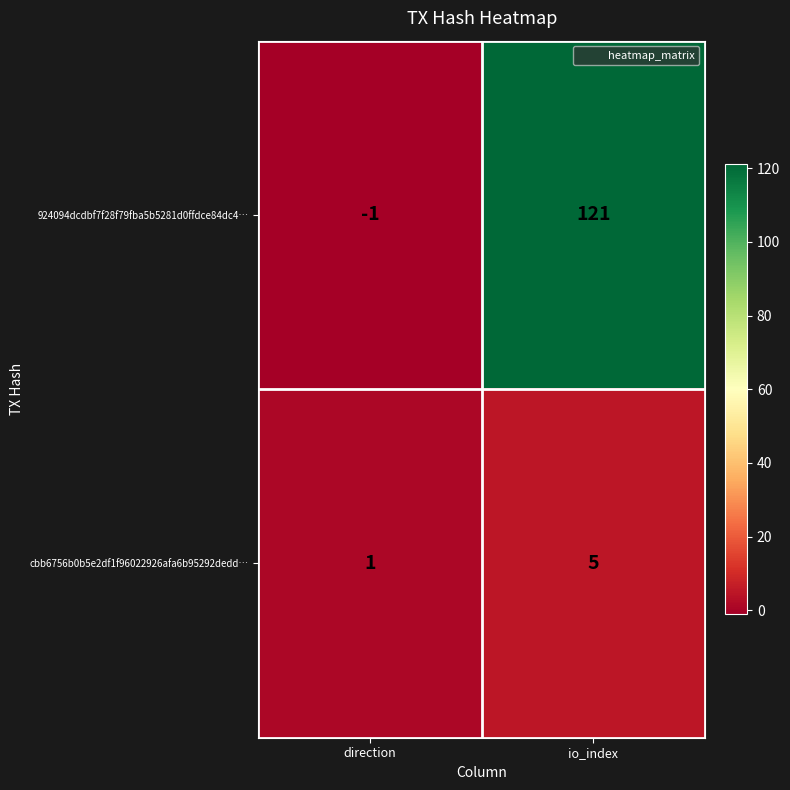

What is the difference between the maximum and minimum values in the cbb6756b0b5e2df1f96022926afa6b95292dedd… series?

4